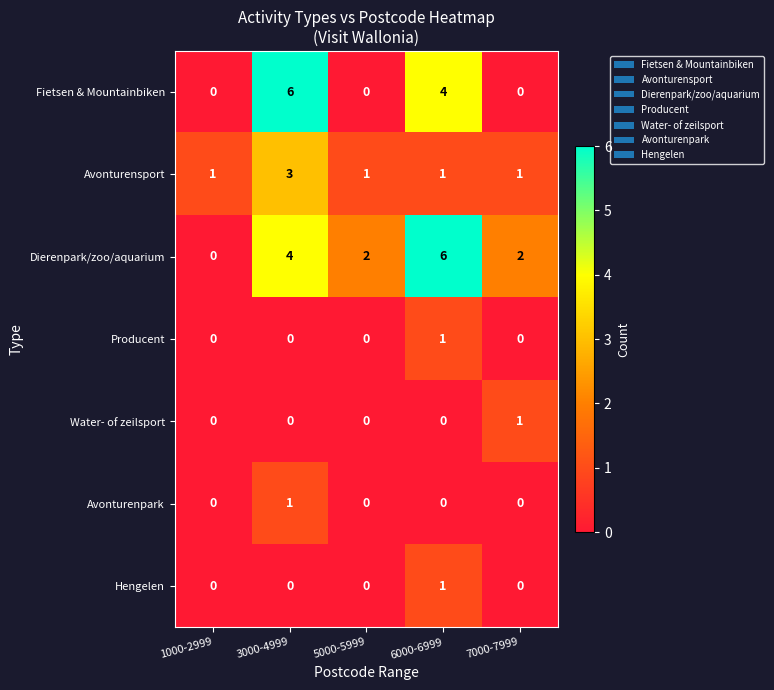

The Hengelen series shows 0 at 1000-2999. True or false?

True